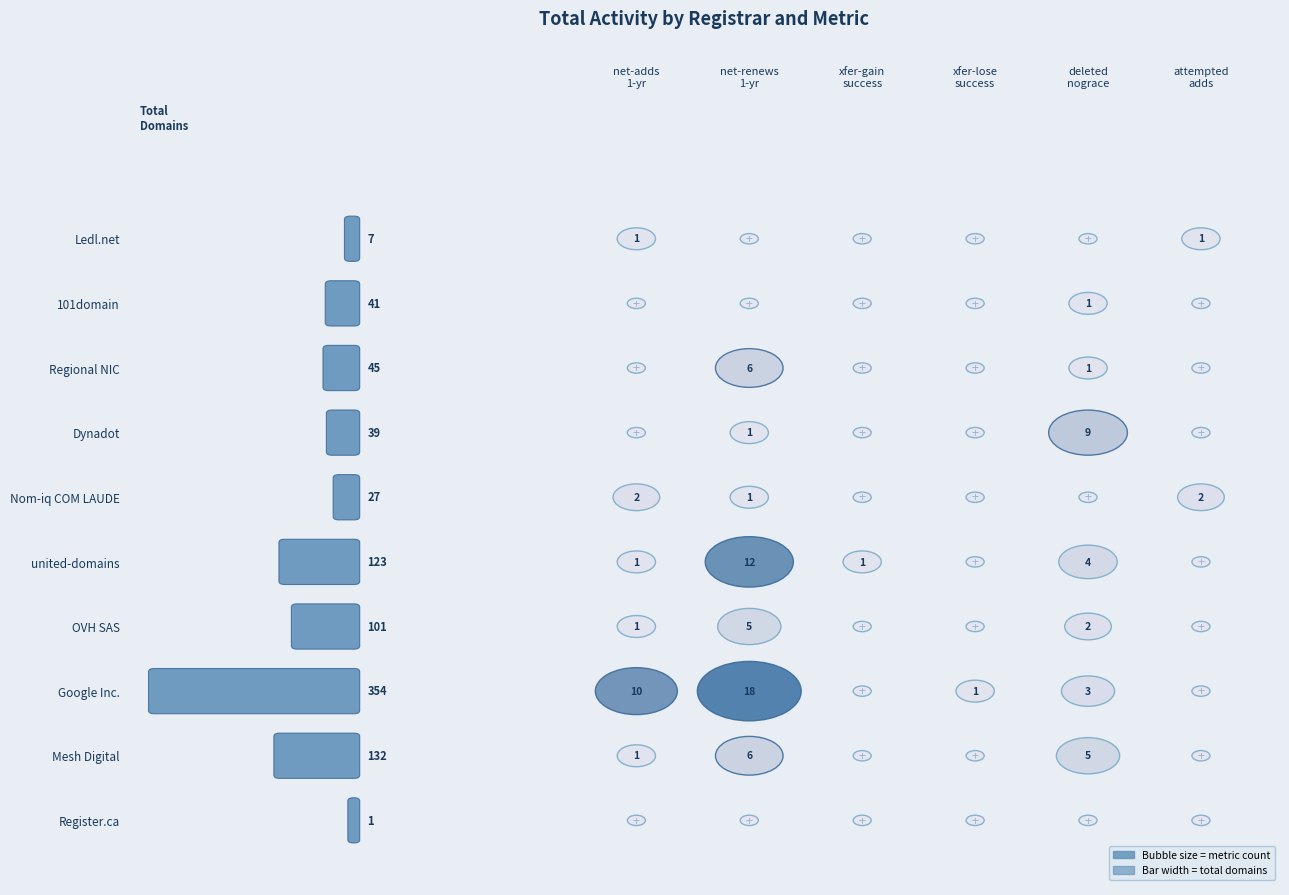

At net-renews-1-yr, list the series in order from largest to smallest.

Google Inc., united-domains AG, Mesh Digital Limited, Regional Network Information Center, OVH SAS, Nom-iq Ltd. dba COM LAUDE, Dynadot, LLC, Register.ca Inc., 101domain GRS Limited, Ledl.net GmbH